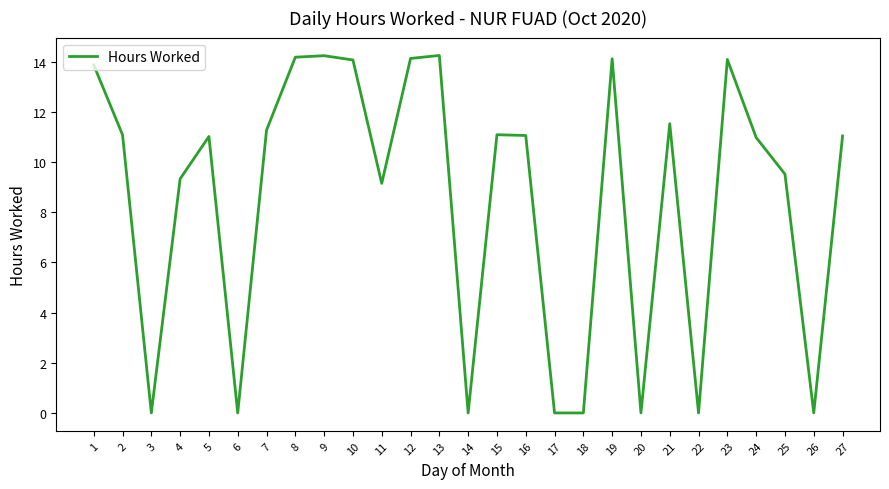

What is the ratio of the value at 27 to the value at 12?

0.8